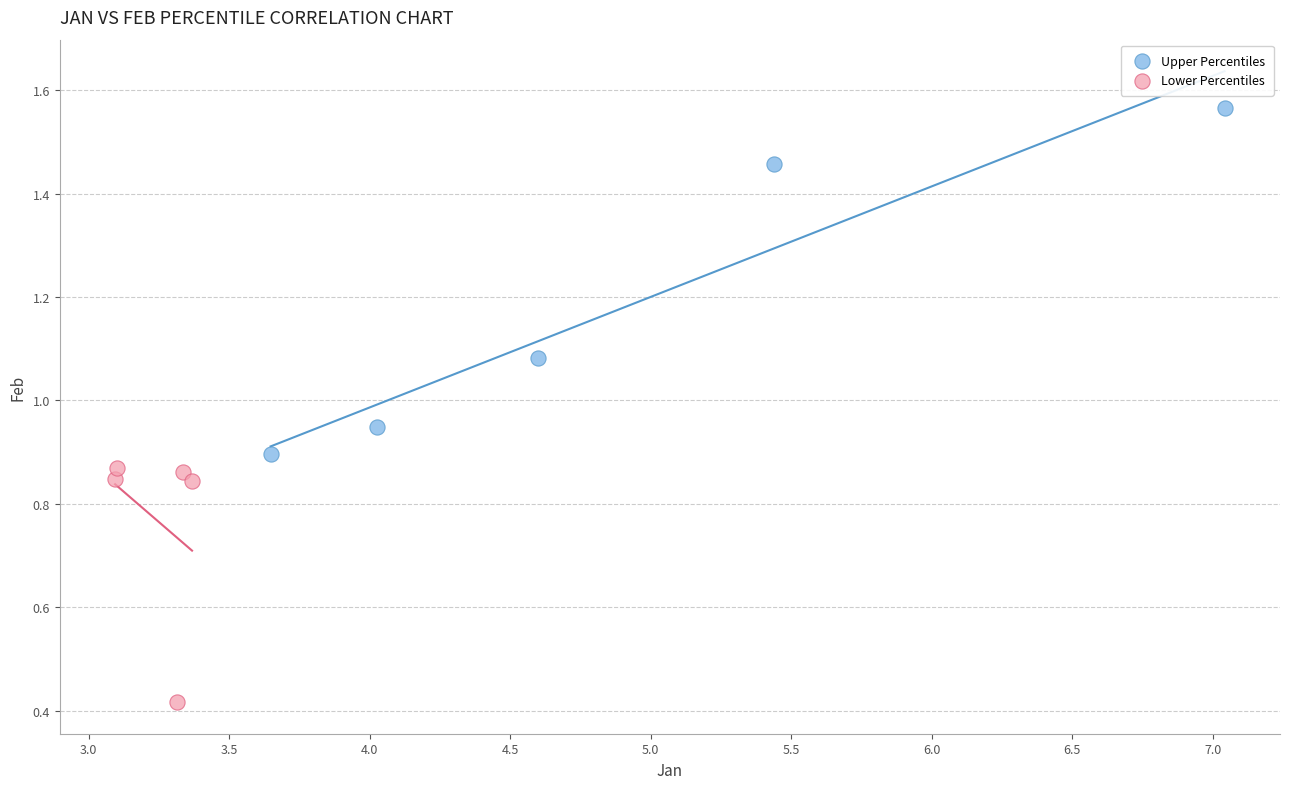

Which series contains the highest Y value?

Upper Percentiles